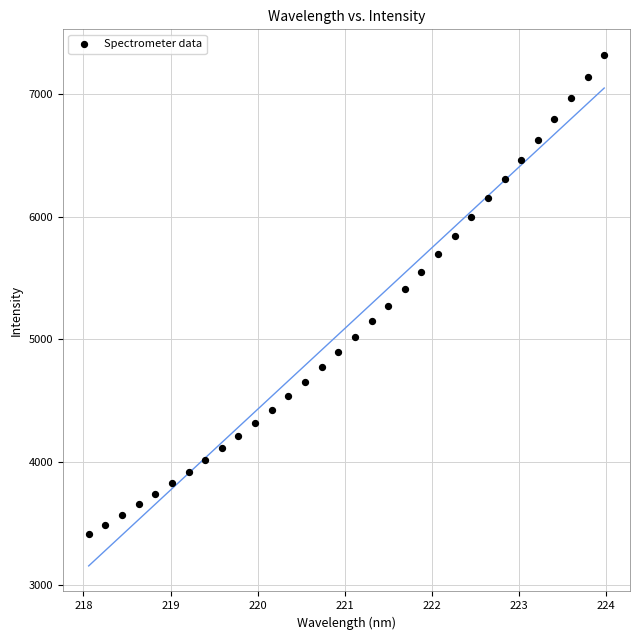

What is the range of Y values (max minus min)?

3906.0